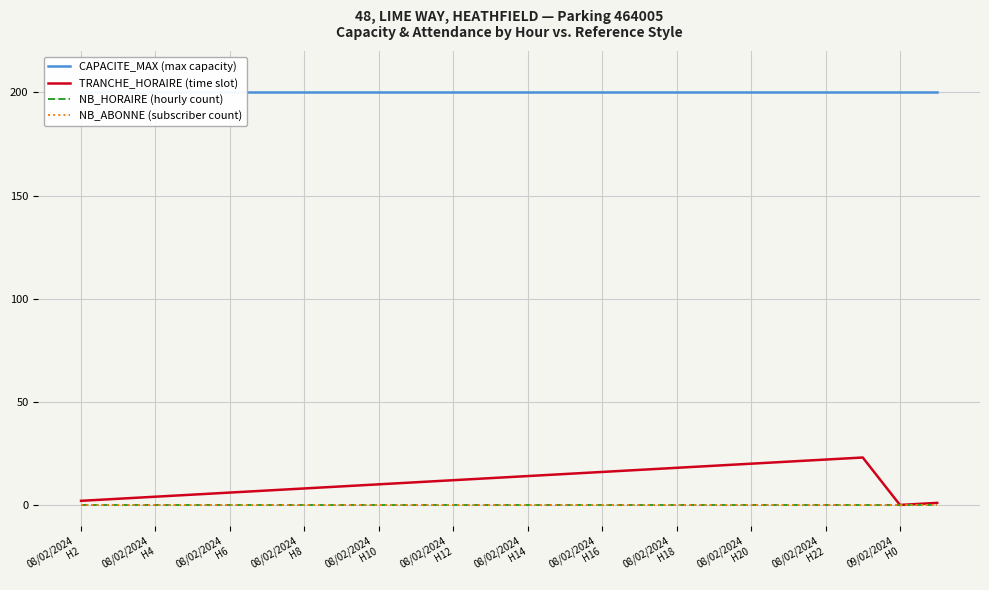

What is the spread (max minus min) of values at 08/02/2024 H22?

200